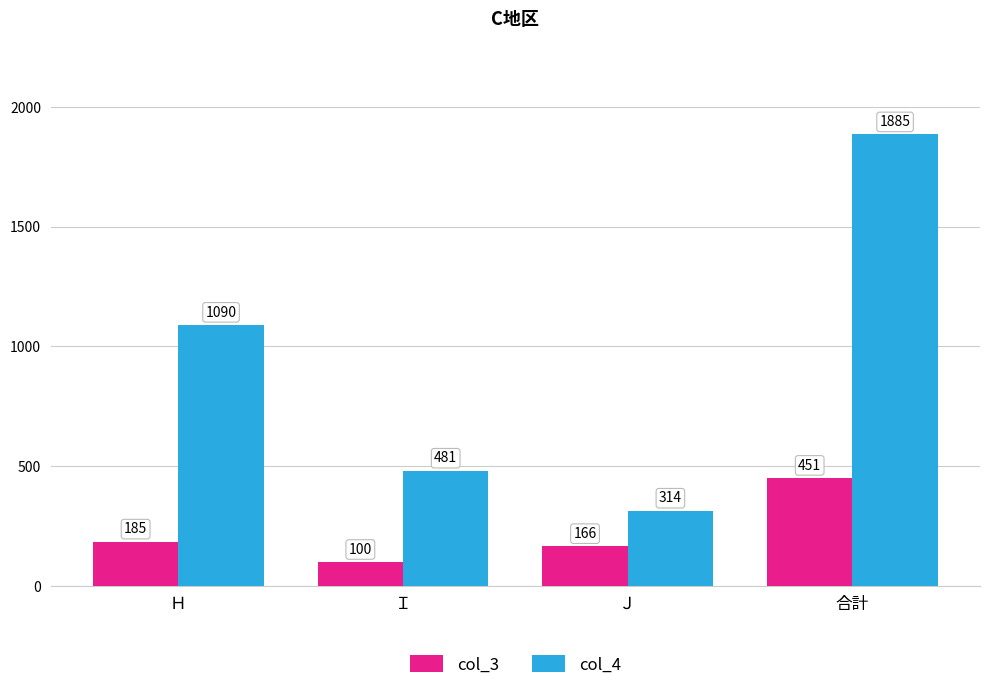

Does the chart contain any negative values?

No